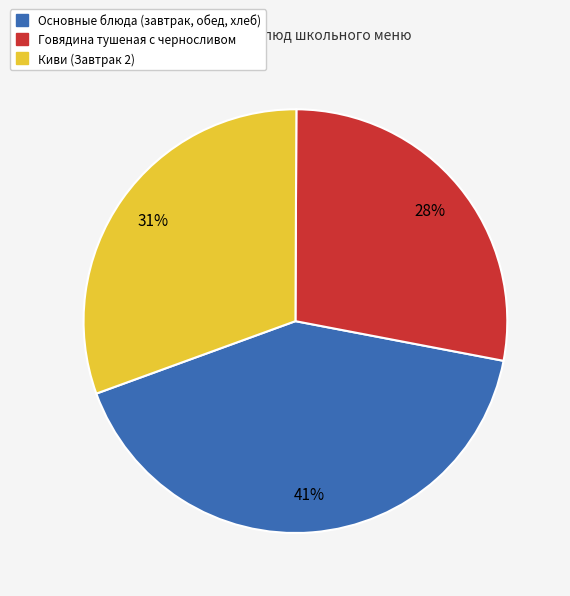

Is there a majority slice in this chart?

No